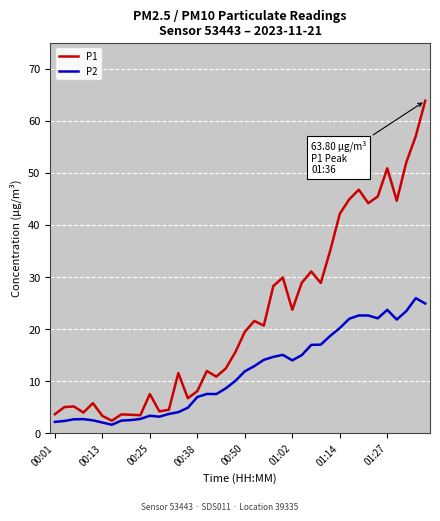

What is the average value of the P1 series?

22.3